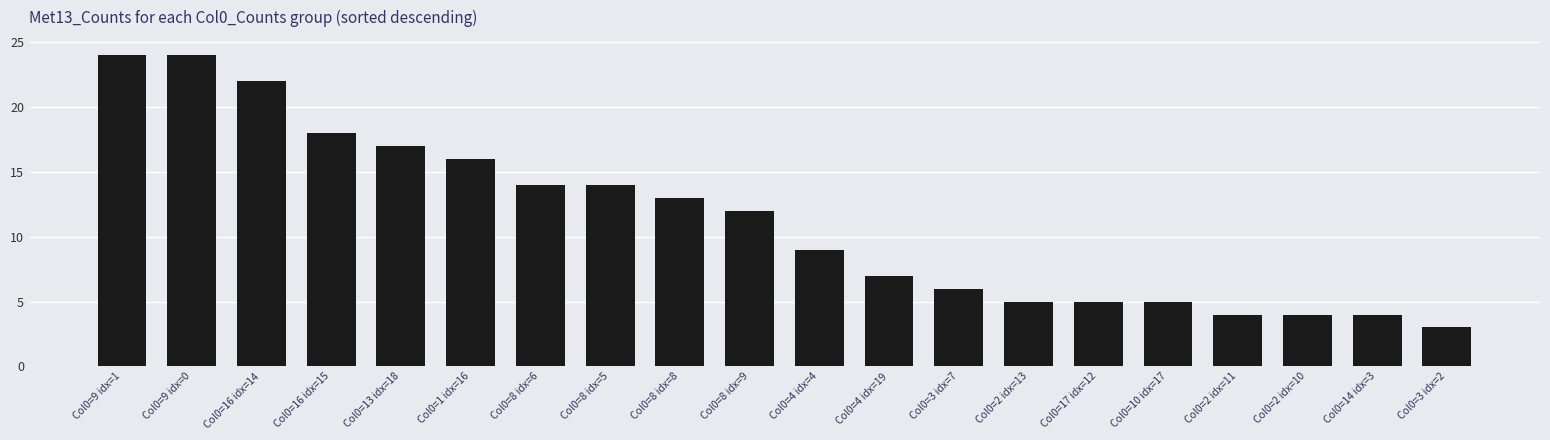

What is the smallest value displayed?

3